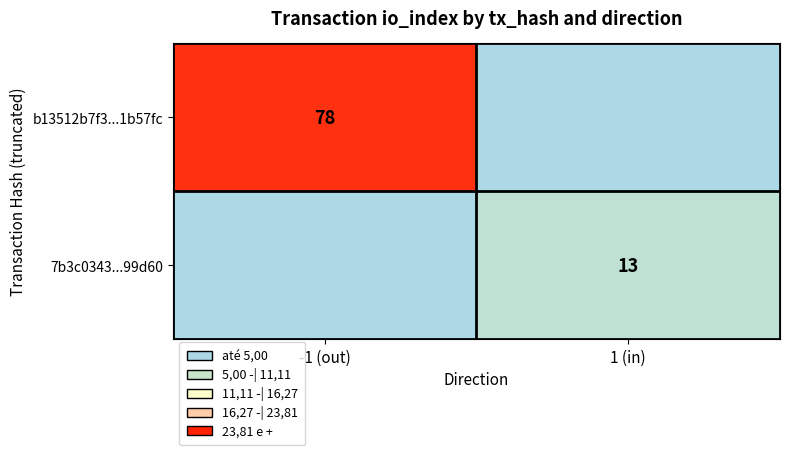

The value of b13512b7f3...1b57fc at -1 (out) is 78. True or false?

True